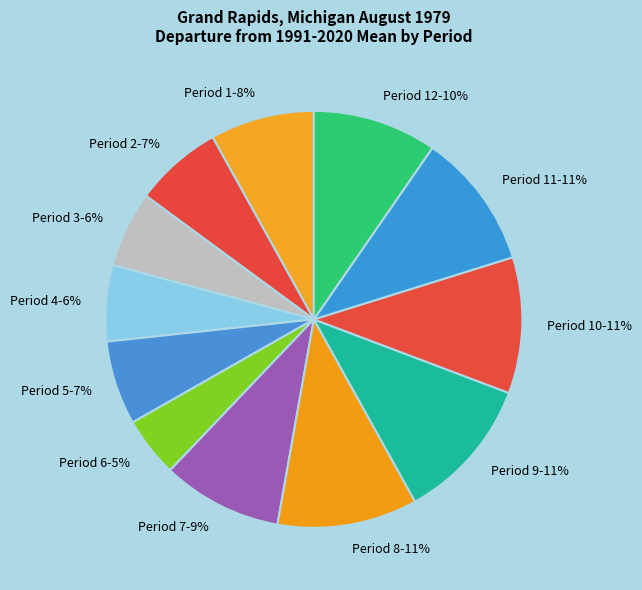

Do Period 7 and Period 5 together represent more than half of the pie?

No